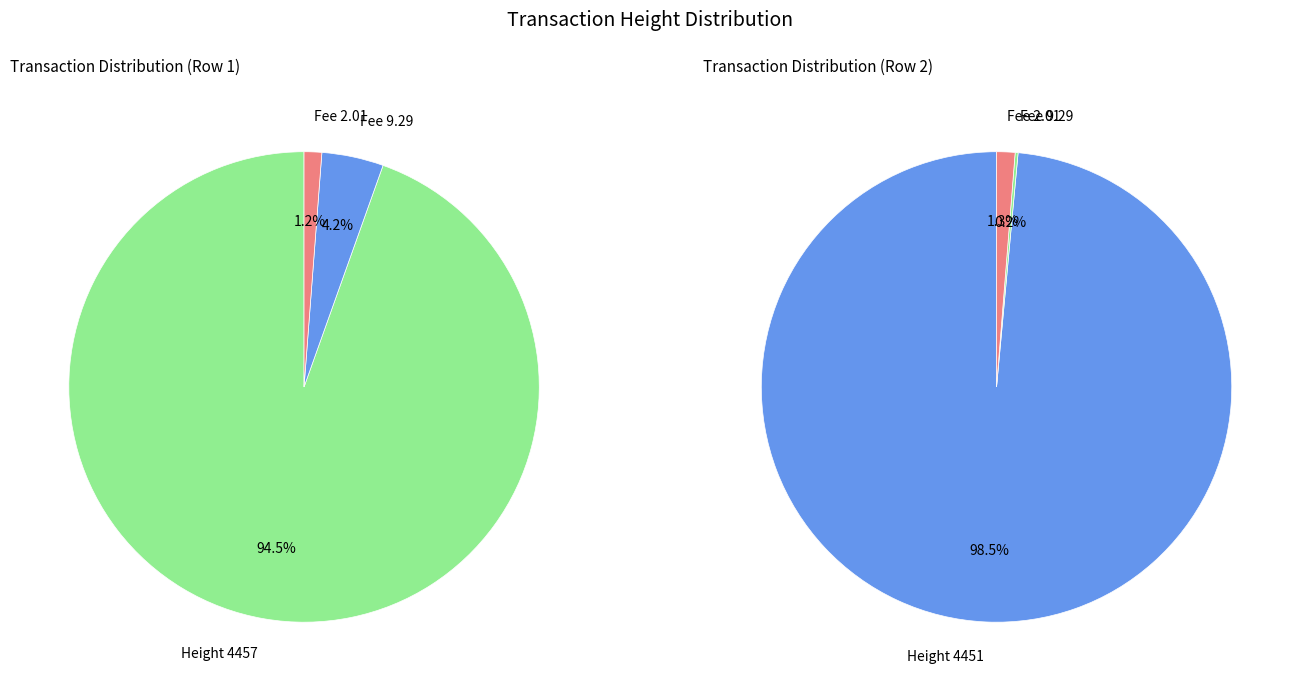

Do 4457 and 4451 together represent more than half of the pie?

Yes